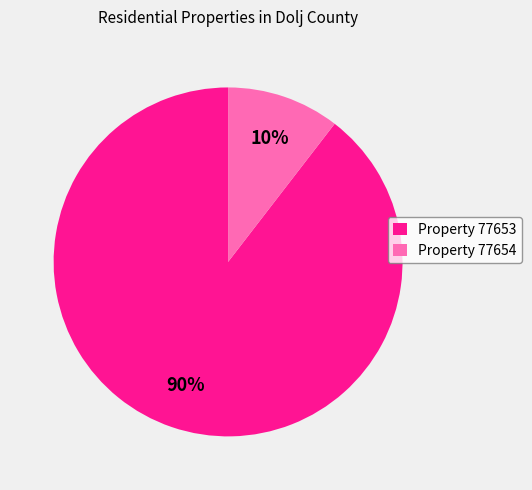

Is there any slice that represents more than half of the pie?

Yes